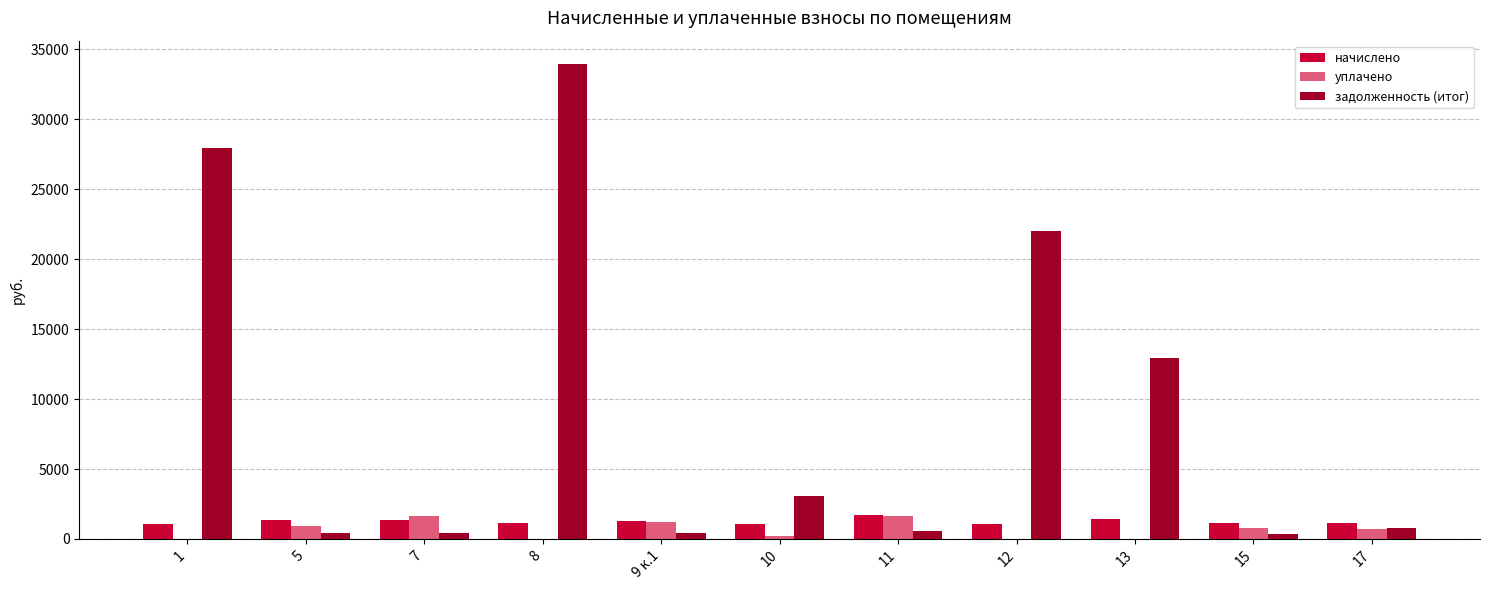

How many series are shown in this chart?

3